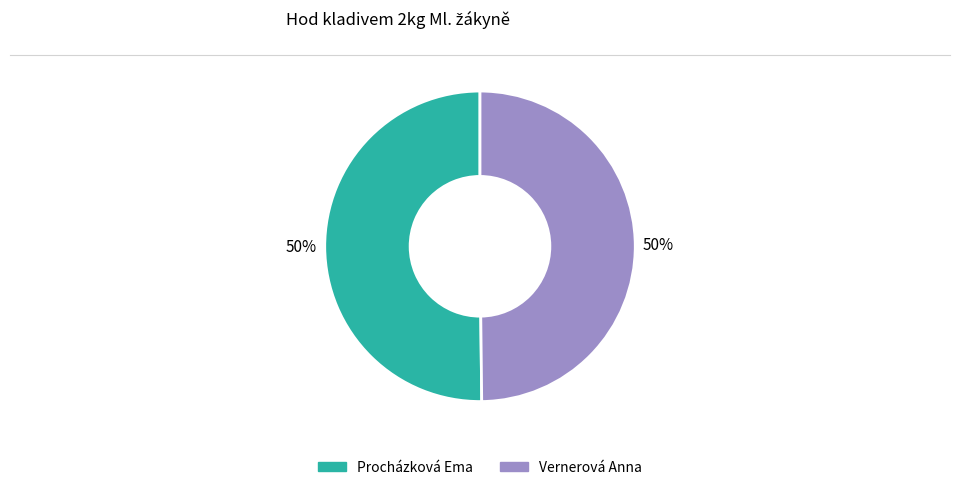

What is the ratio of the value at Procházková Ema to the value at Vernerová Anna?

1.0